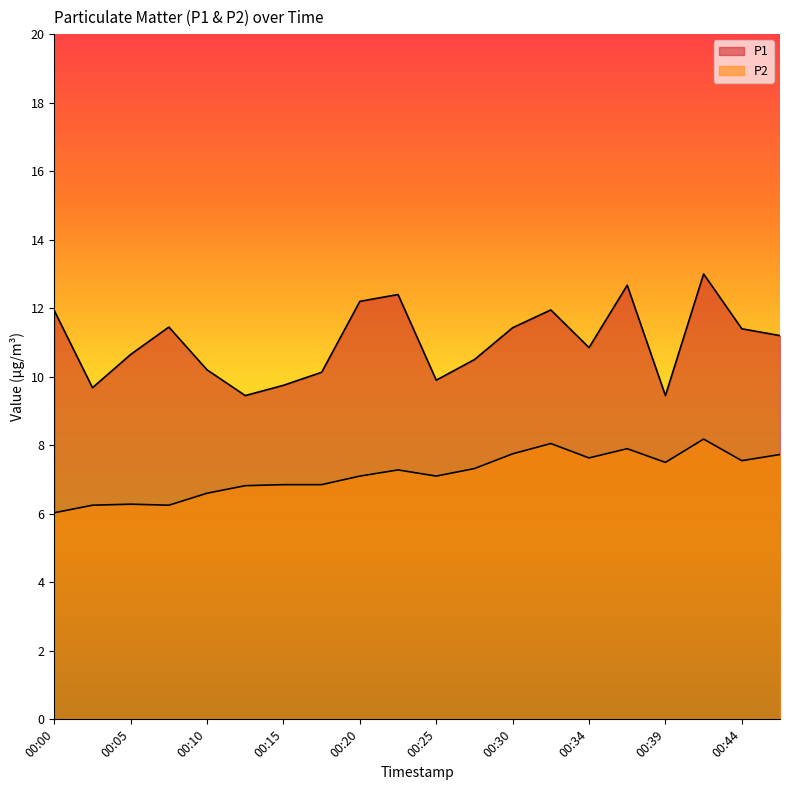

Which has a higher value, 00:12 or 00:27?

00:27